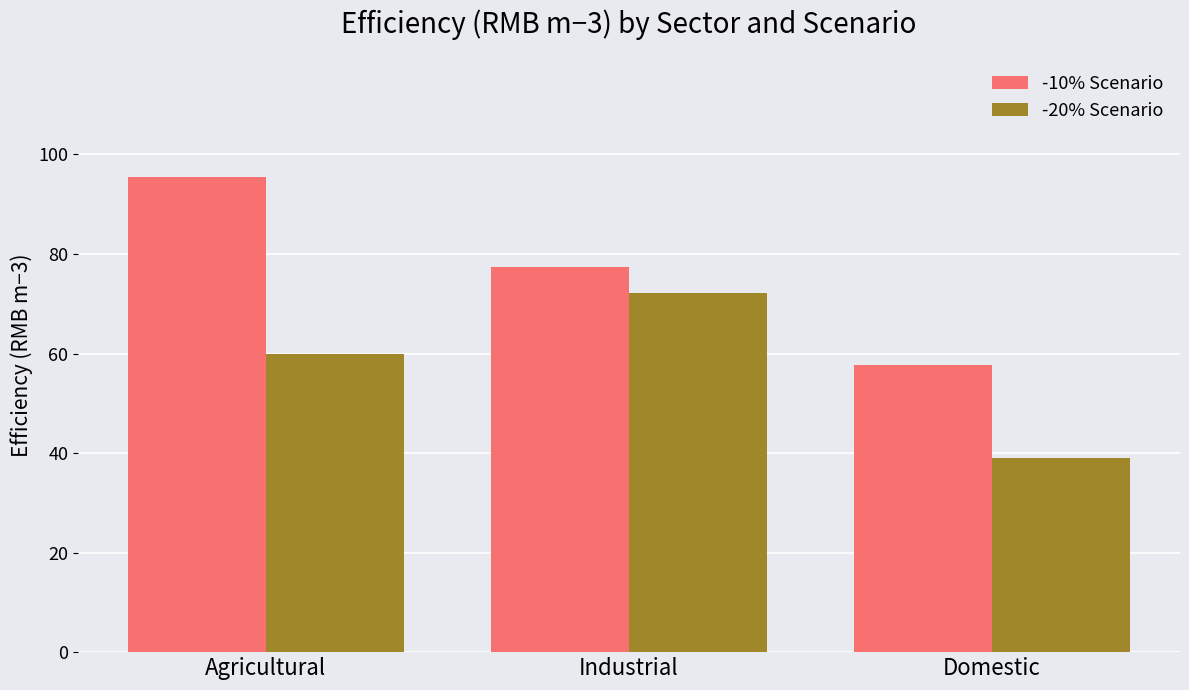

The -20% Scenario series shows 38.9 at Domestic. True or false?

True